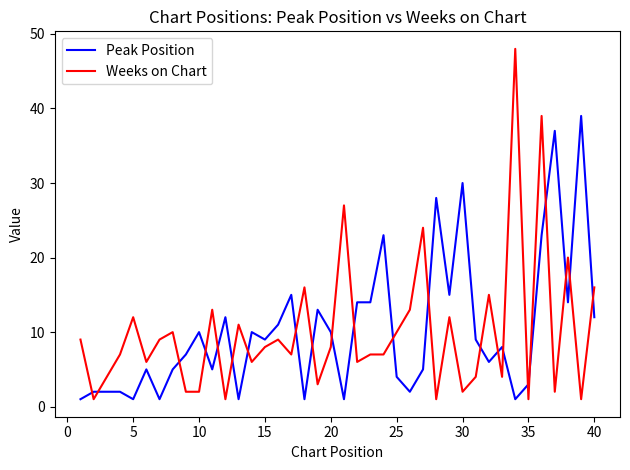

How many values in the Weeks on Chart series are below 8?

20